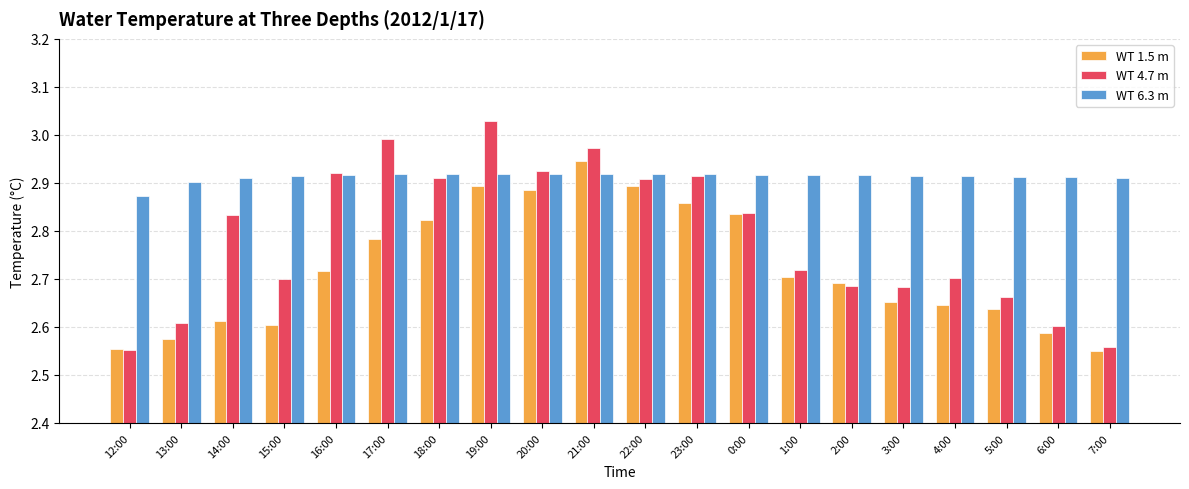

What position from the right is 18:00?

14